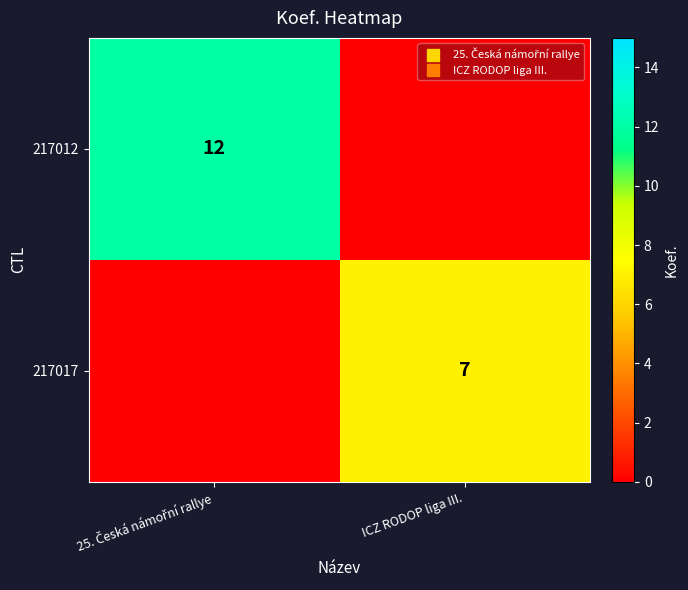

Rank the series by their average value, from lowest to highest.

217017, 217012